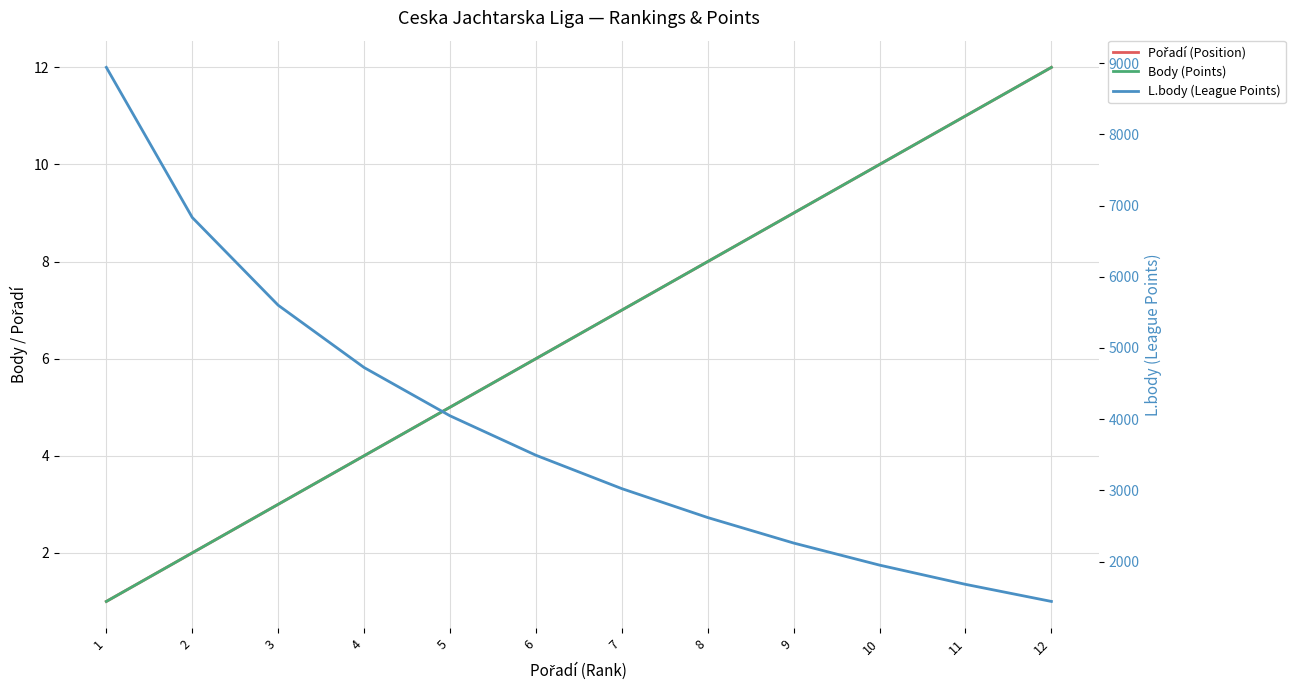

Reading left to right, extract all data points from this chart.

Pořadí (Position): 1	2	3	4	5	6	7	8	9	10	11	12
Body (Points): 1	2	3	4	5	6	7	8	9	10	11	12
L.body (League Points): 8940	6832	5600	4725	4047	3493	3024	2618	2260	1950	1680	1440